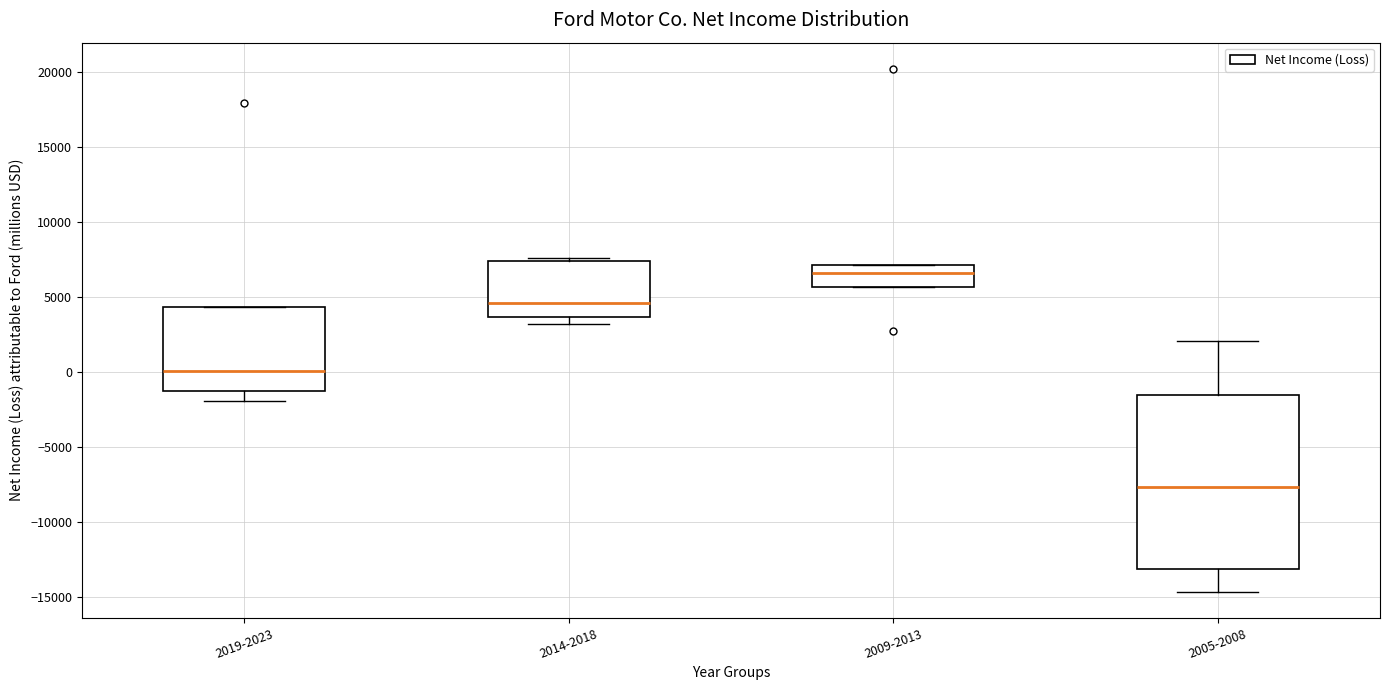

Where does the lower whisker of the box for 2005-2008 end on the y-axis? The values are not printed on the chart, so give them approximately, as read against the axis.

-14500